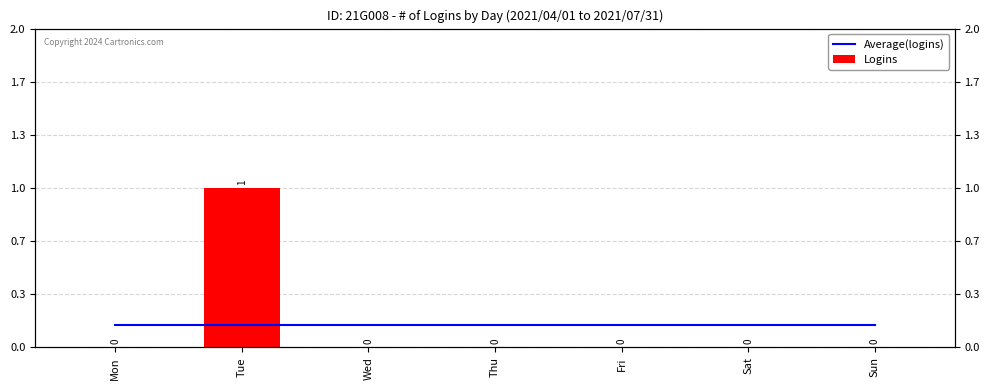

What is the maximum value shown in the chart?

1.0